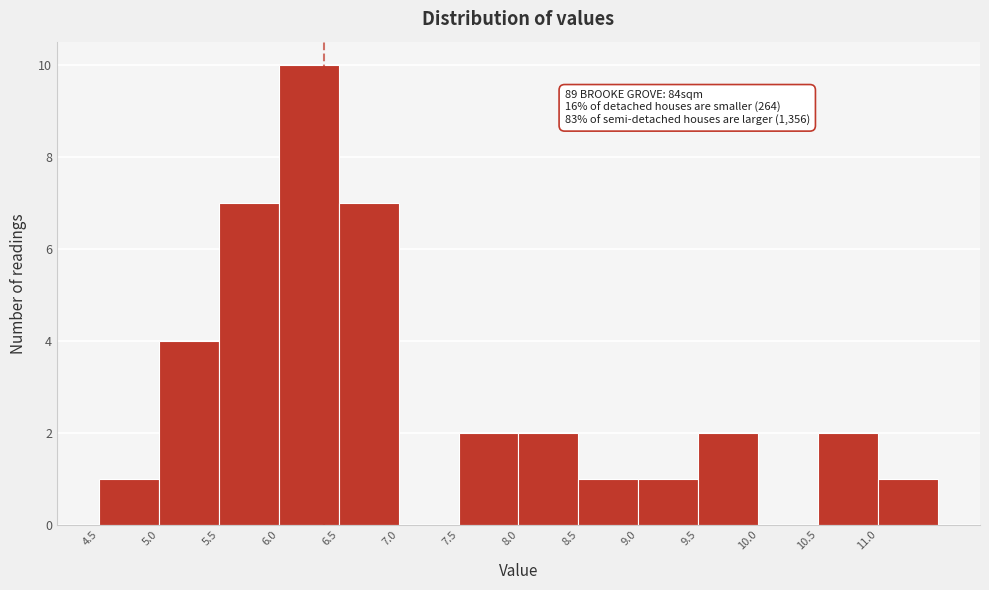

Which range on the x-axis has the tallest bar?

6.0 to 6.5